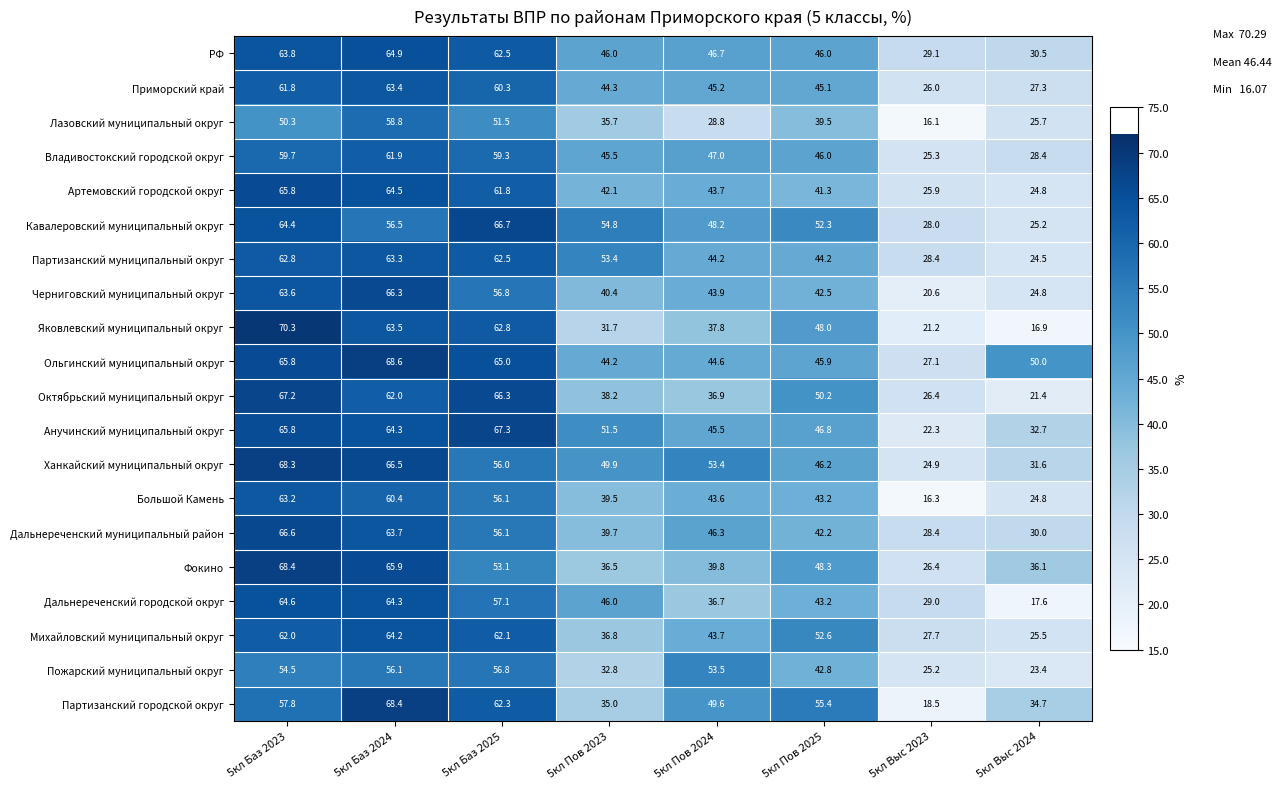

Which series has the widest spread of values?

Яковлевский муниципальный округ